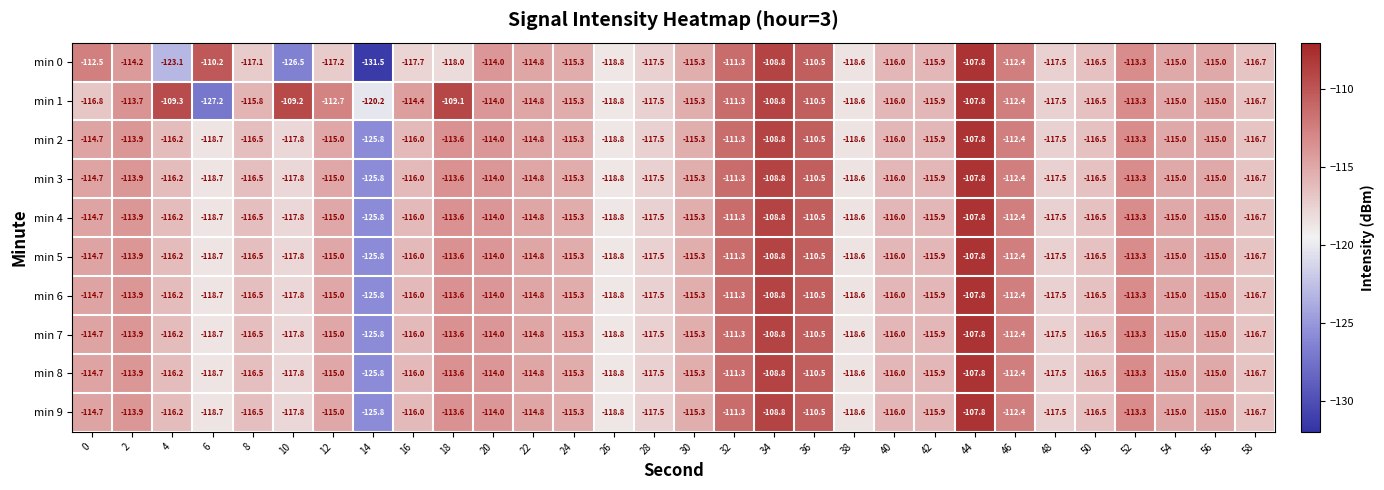

At which category is the sum across all series the highest?

44